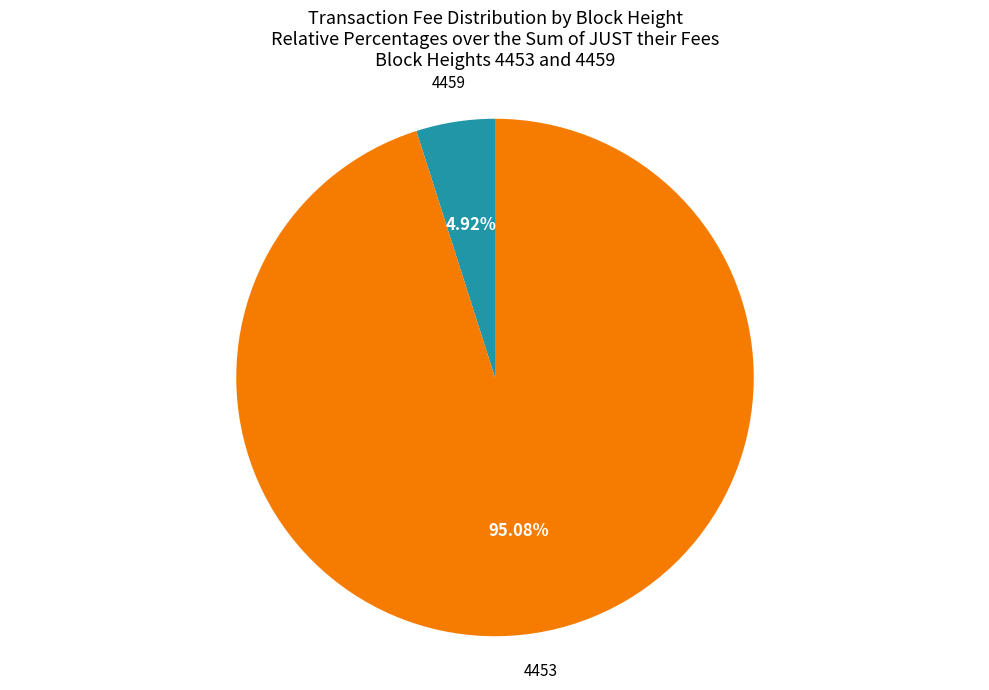

Does any single category account for the majority?

Yes